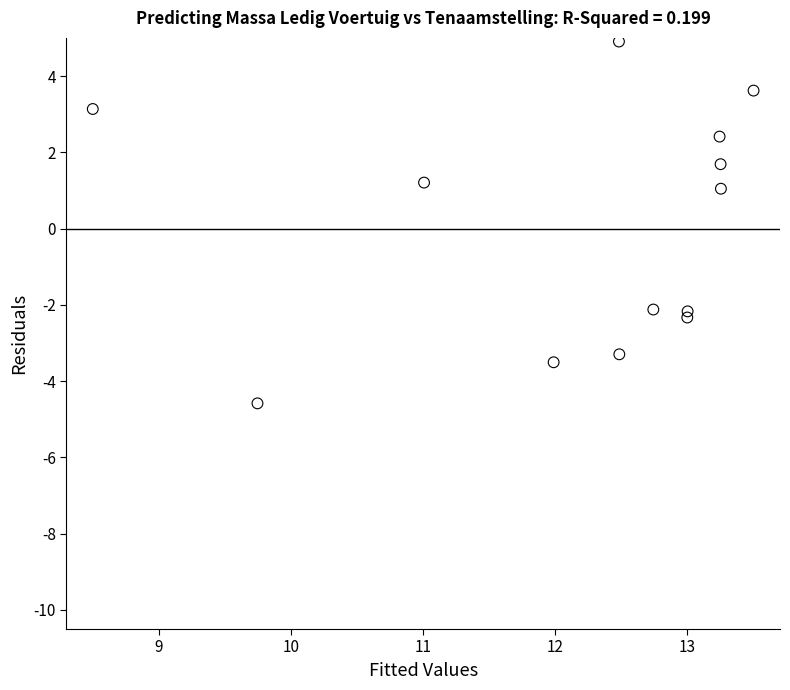

What Y value in the scatter plot is closest to 0?

1.0